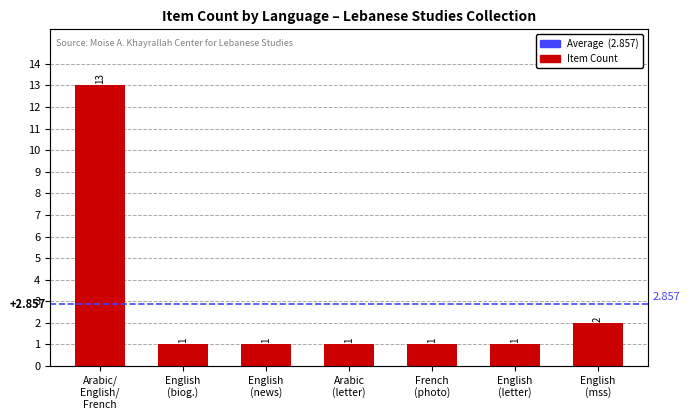

Reading left to right, what are all the values shown in this chart?

13	1	1	1	1	1	2